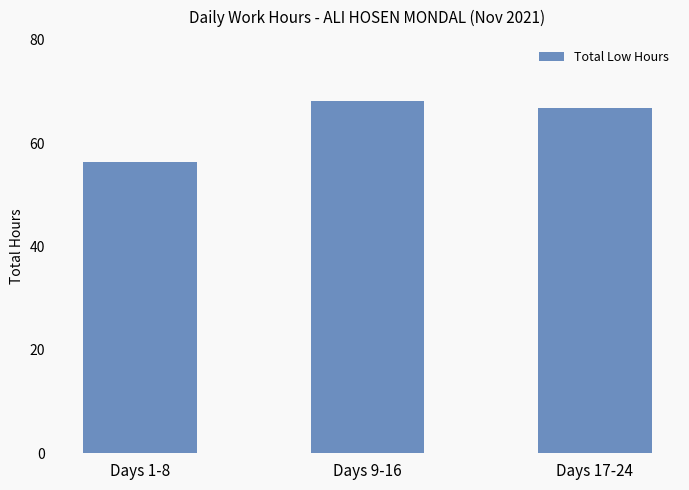

How many series are shown in this chart?

1